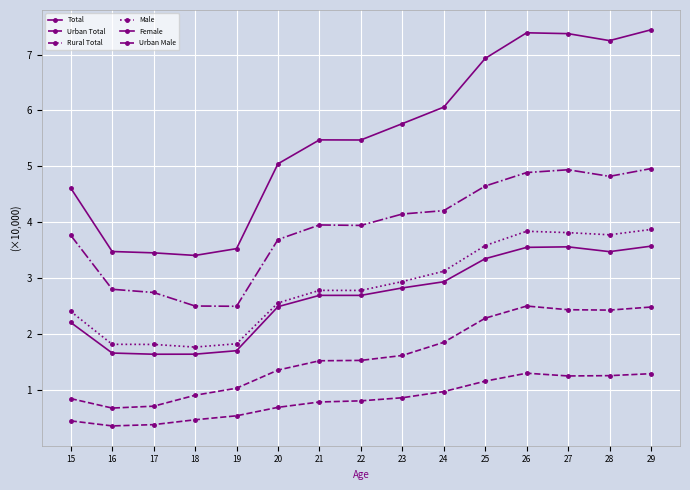

What is the difference between the maximum and second lowest values in the Rural Total series?

2.5